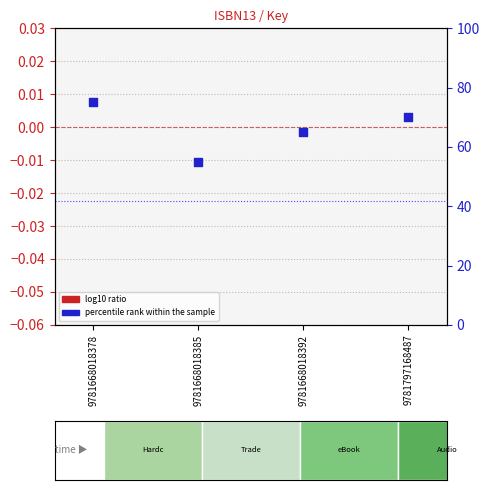

What is the change in value from 9781668018392 to 9781797168487?

+5